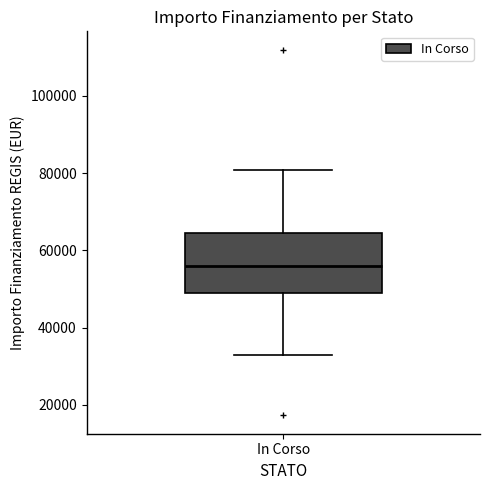

Read this box plot against the y-axis: the position of the median line, the range covered by the box, and the ends of both whiskers. The values are not printed on the chart, so give them approximately, as read against the axis.

median 56000, box 50000 to 64000, whiskers 32000 to 80000